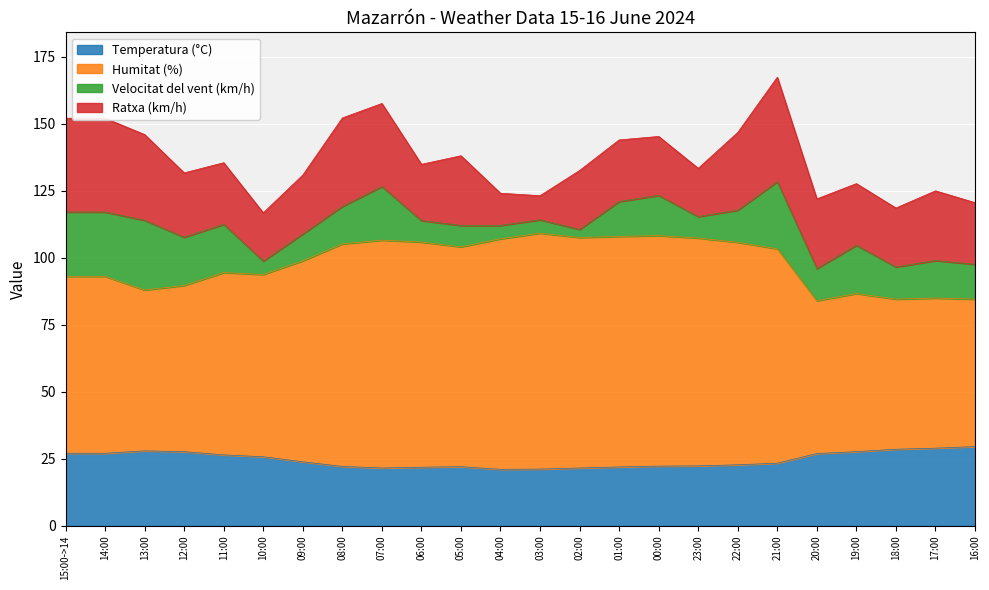

What are all the series names shown in the legend?

Temperatura (°C), Humitat (%), Velocitat del vent (km/h), Ratxa (km/h)